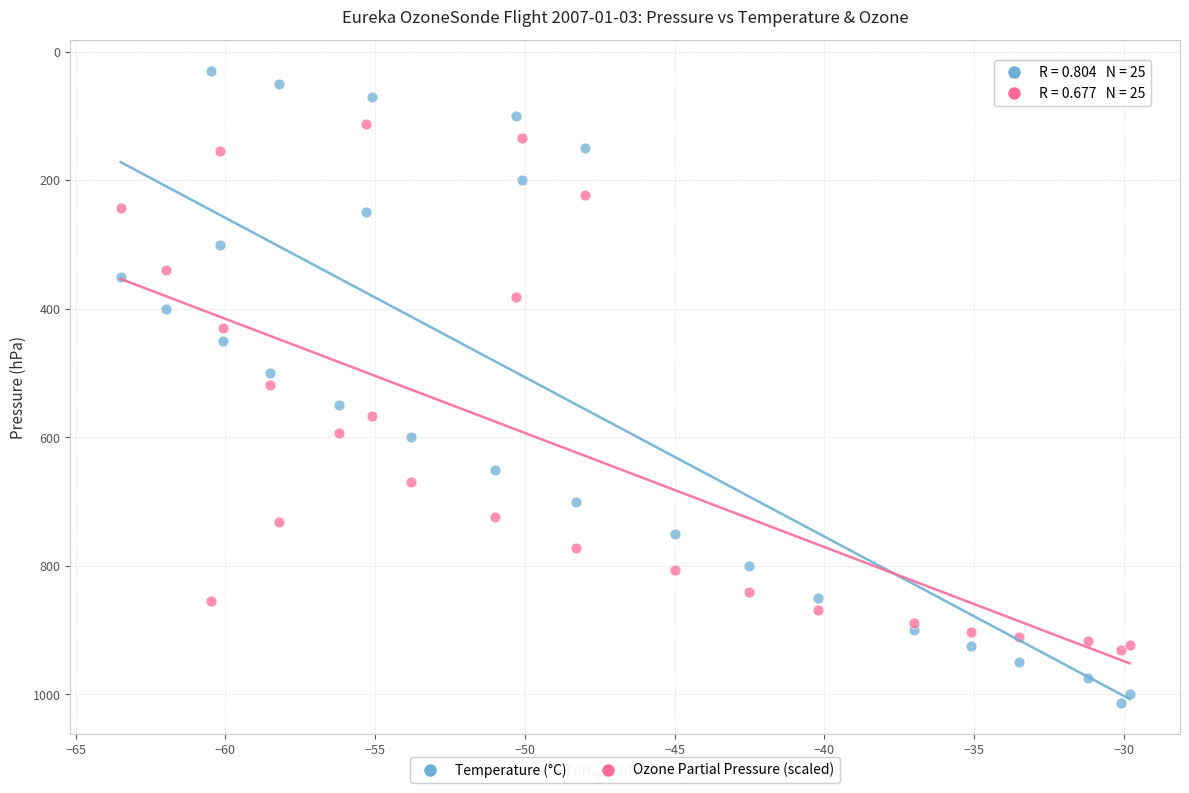

What are all the series names shown in the legend?

Temperature (°C), Ozone Partial Pressure (scaled)